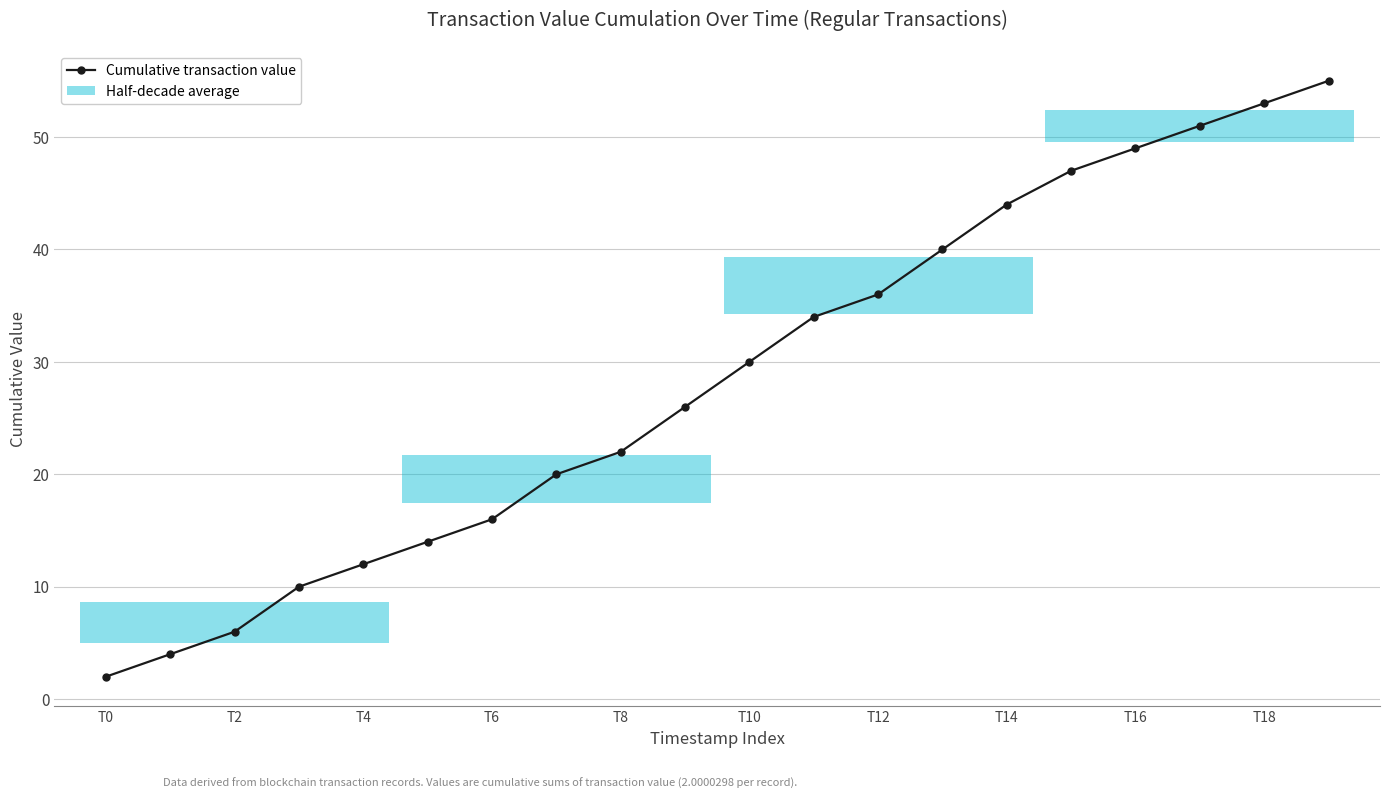

At which label does Cumulative transaction value reach its minimum?

T0